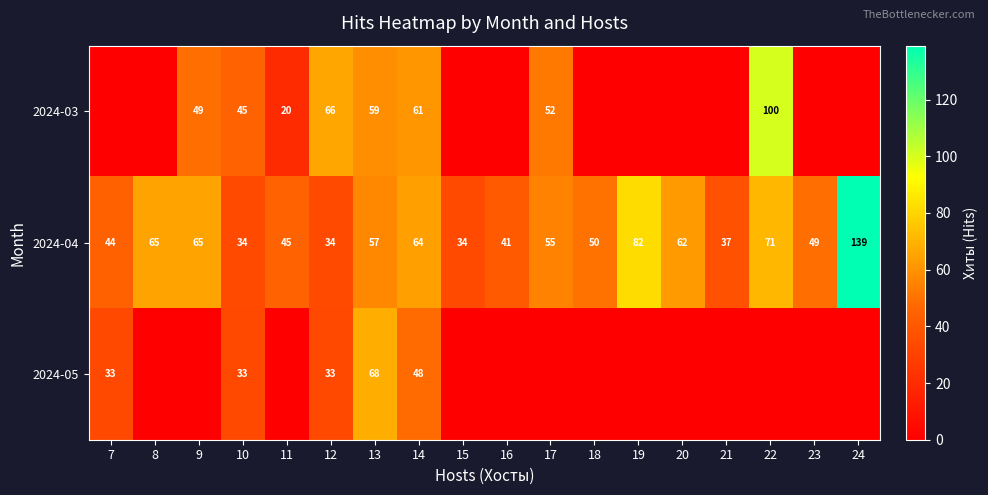

The value of 2024-05 at 13 is 16. True or false?

False